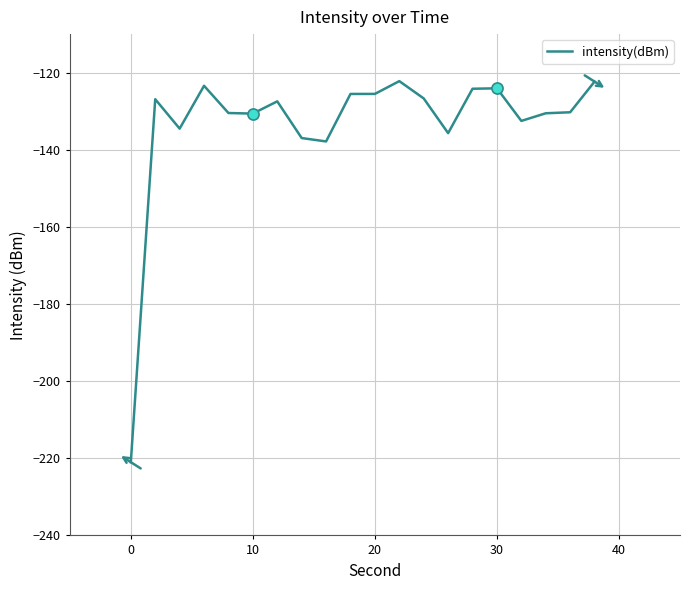

What is the sum of all values?

-2668.5